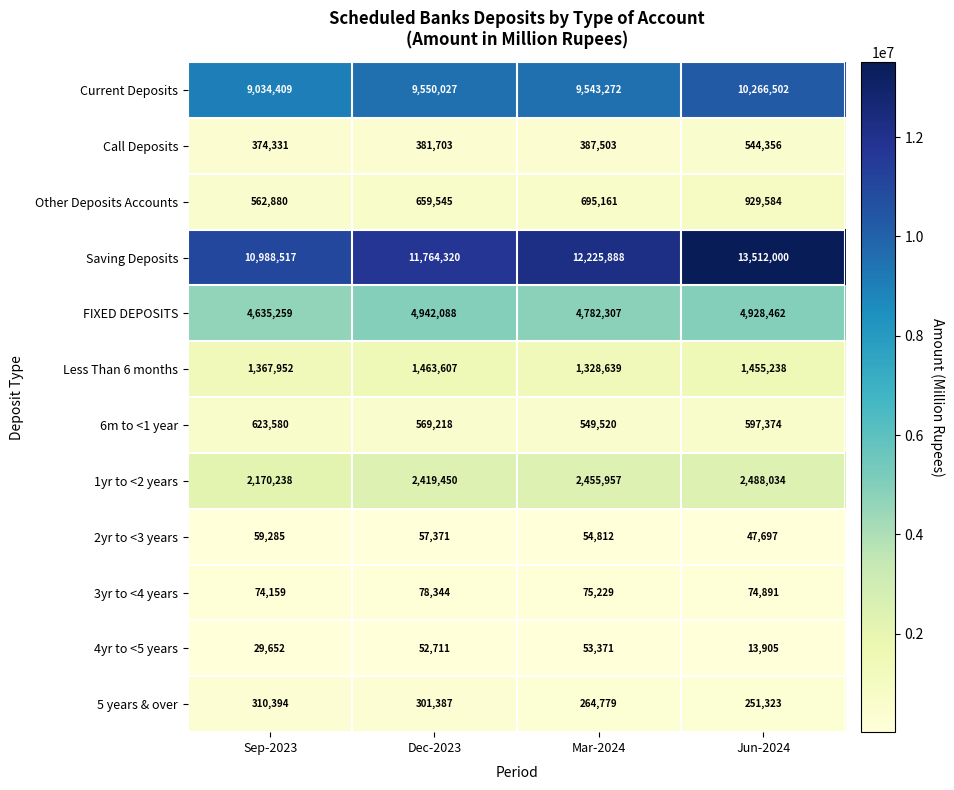

At which category is the sum across all series the highest?

Jun-2024